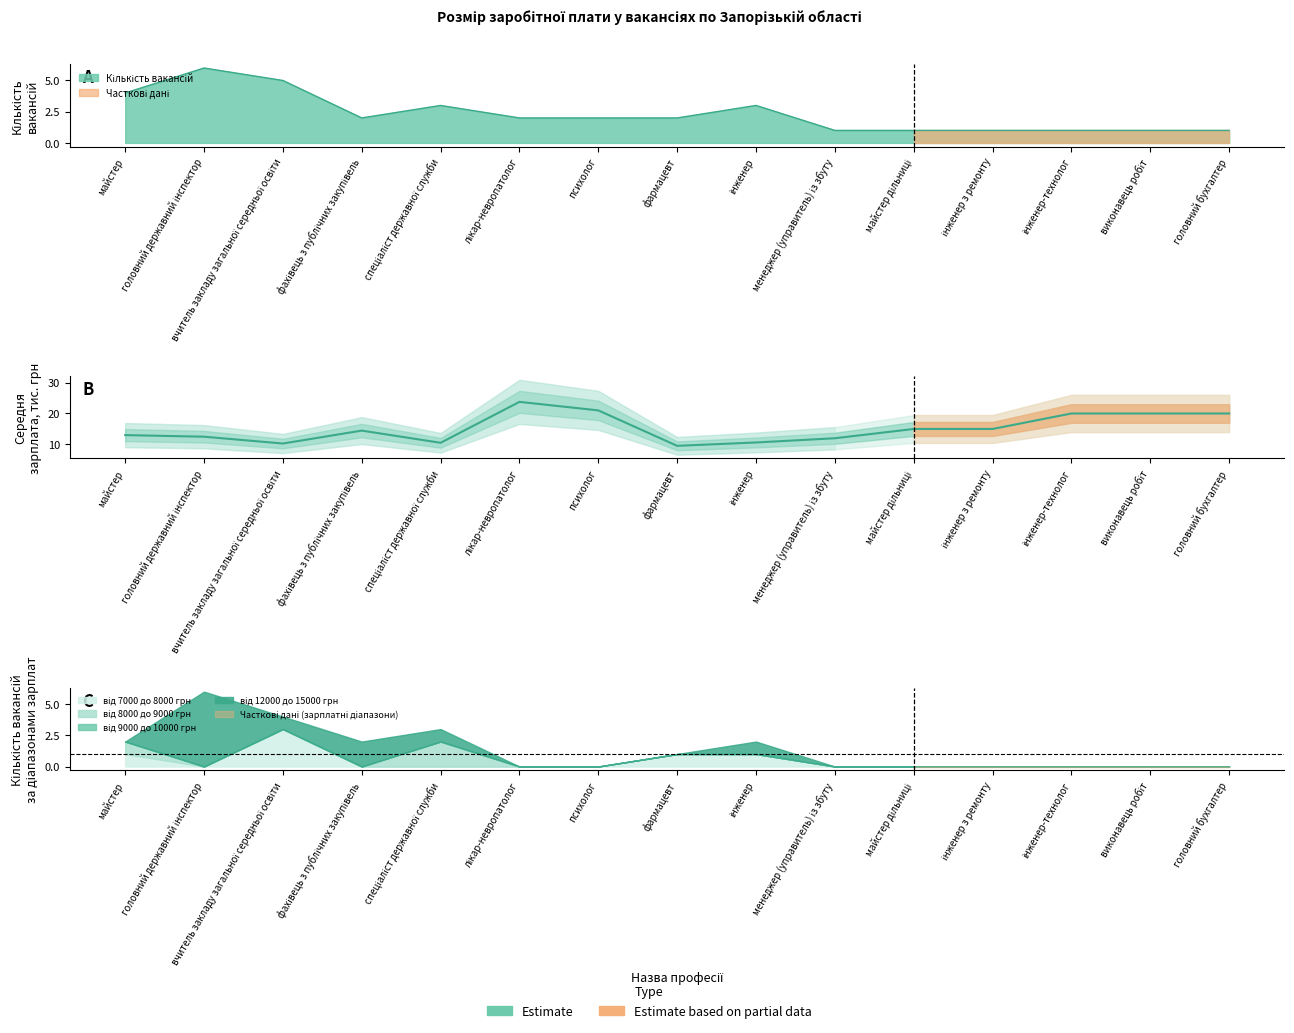

At which label is the value closest to 16?

майстер дільниці